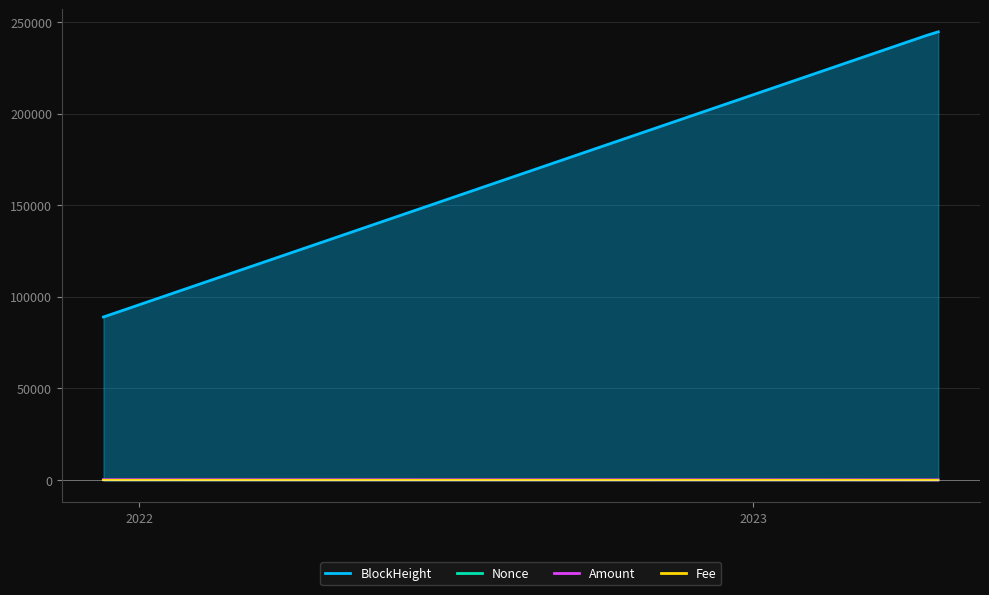

Between 2023-04-20 23:18:00 and 2021-12-10 14:36:00, which is larger?

2023-04-20 23:18:00